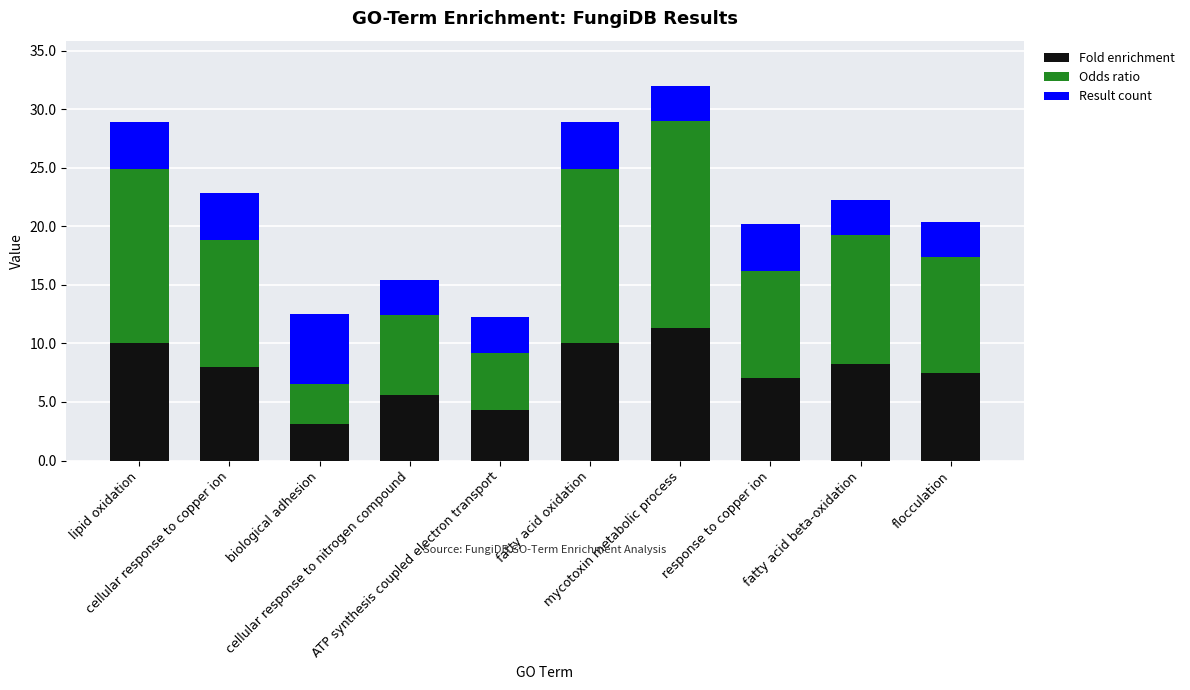

What is the lowest value of the Fold enrichment series?

3.1